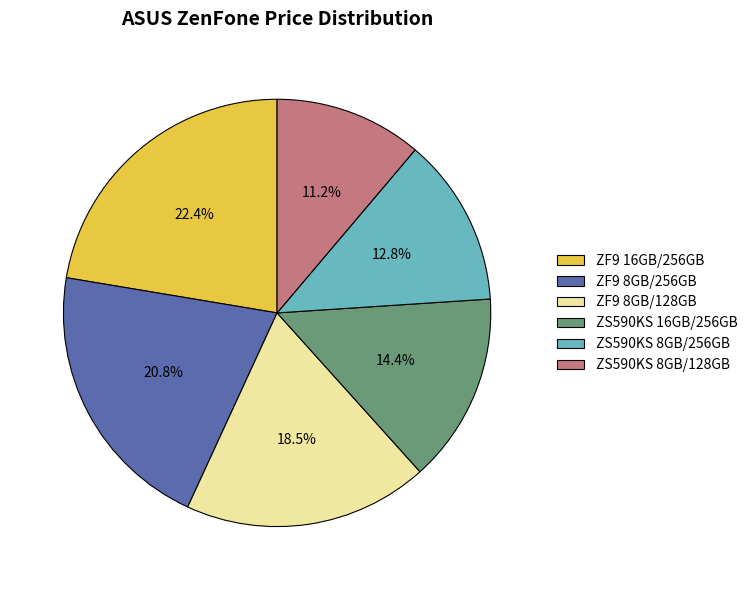

To the nearest percent, what is the difference between the ZF9 16GB/256GB and ZS590KS 16GB/256GB slice percentages?

8%